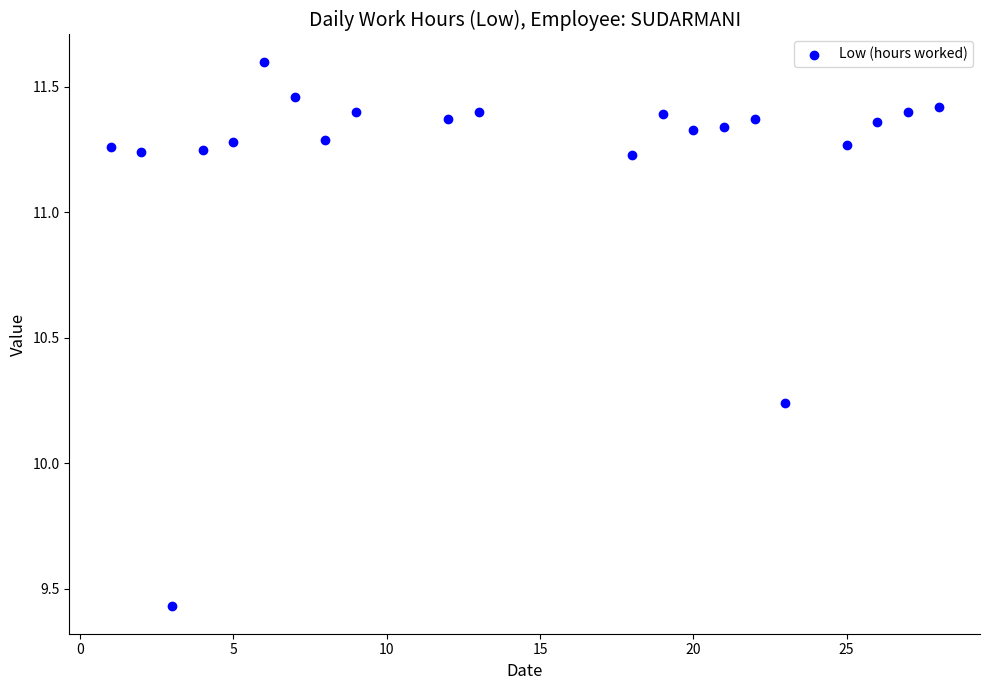

What is the range of Y values (max minus min)?

2.2